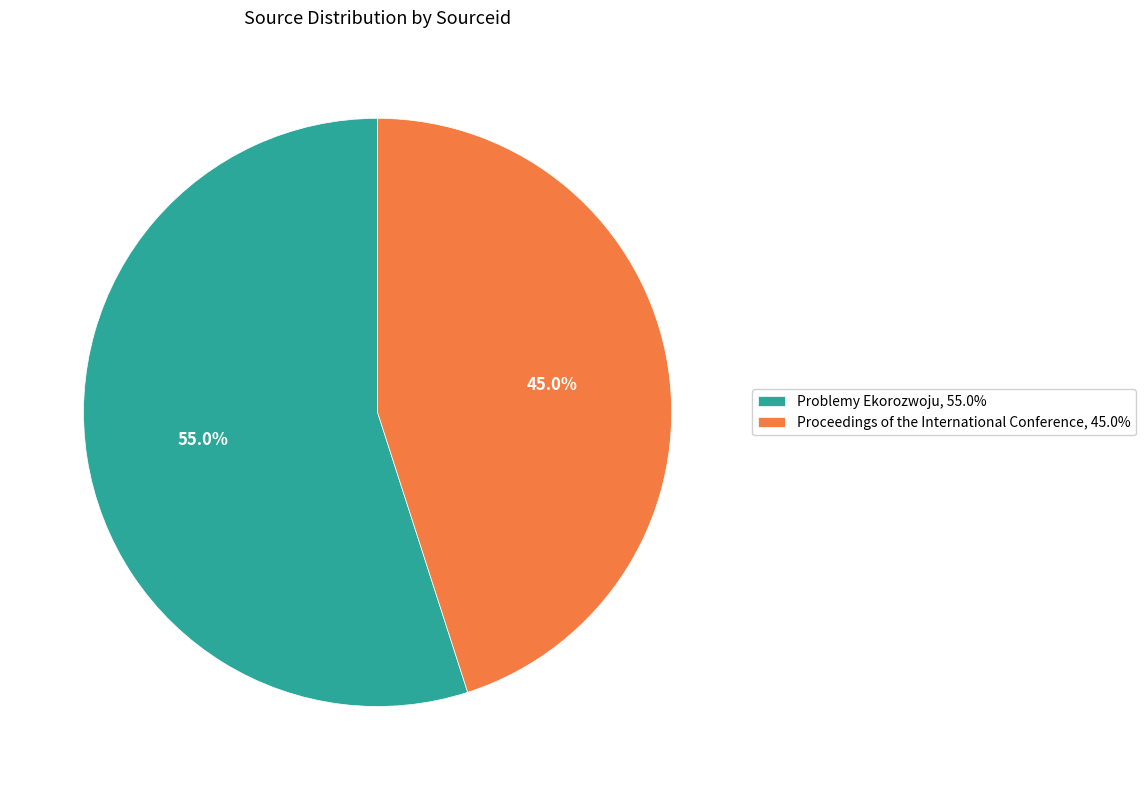

Combined, do Problemy Ekorozwoju and Proceedings of the International Conference account for over 50%?

Yes